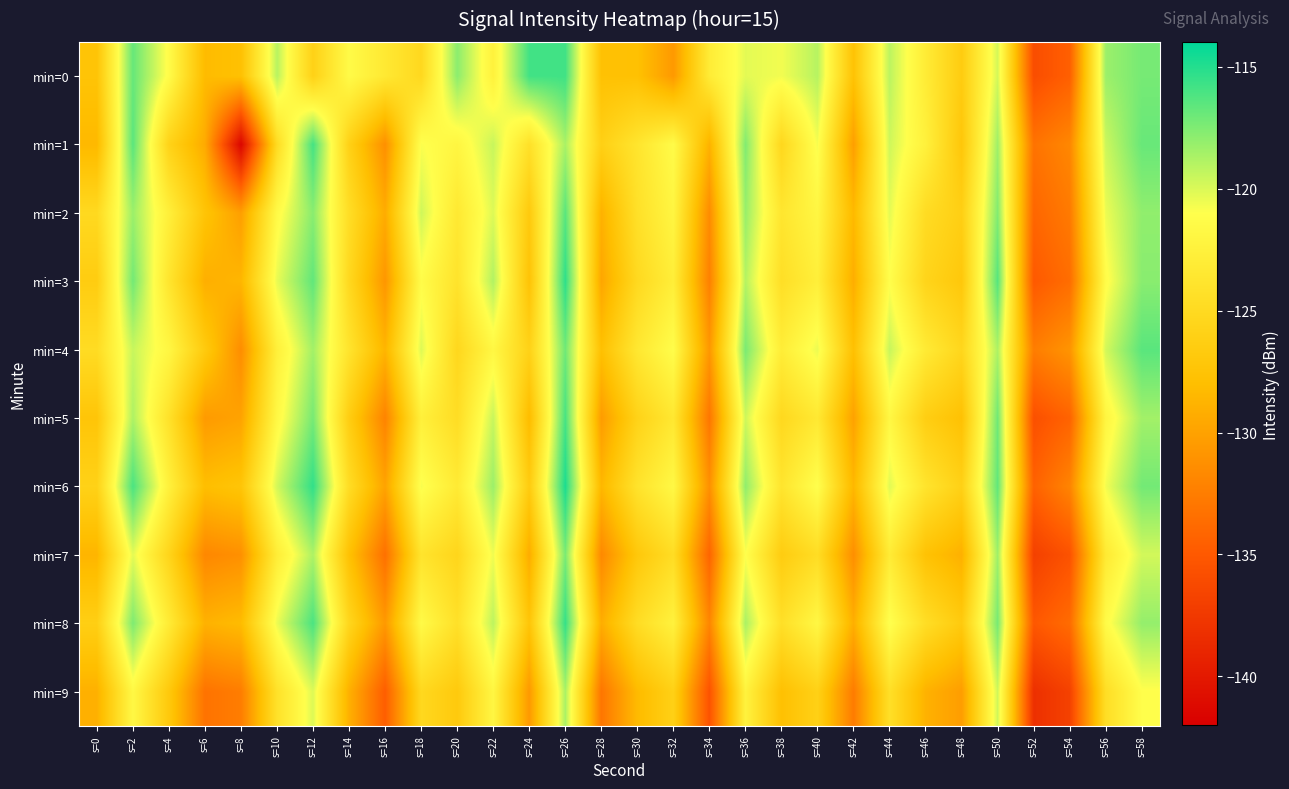

Rank the series at s=46 from highest to lowest value.

min=1, min=0, min=4, min=6, min=8, min=2, min=3, min=5, min=7, min=9